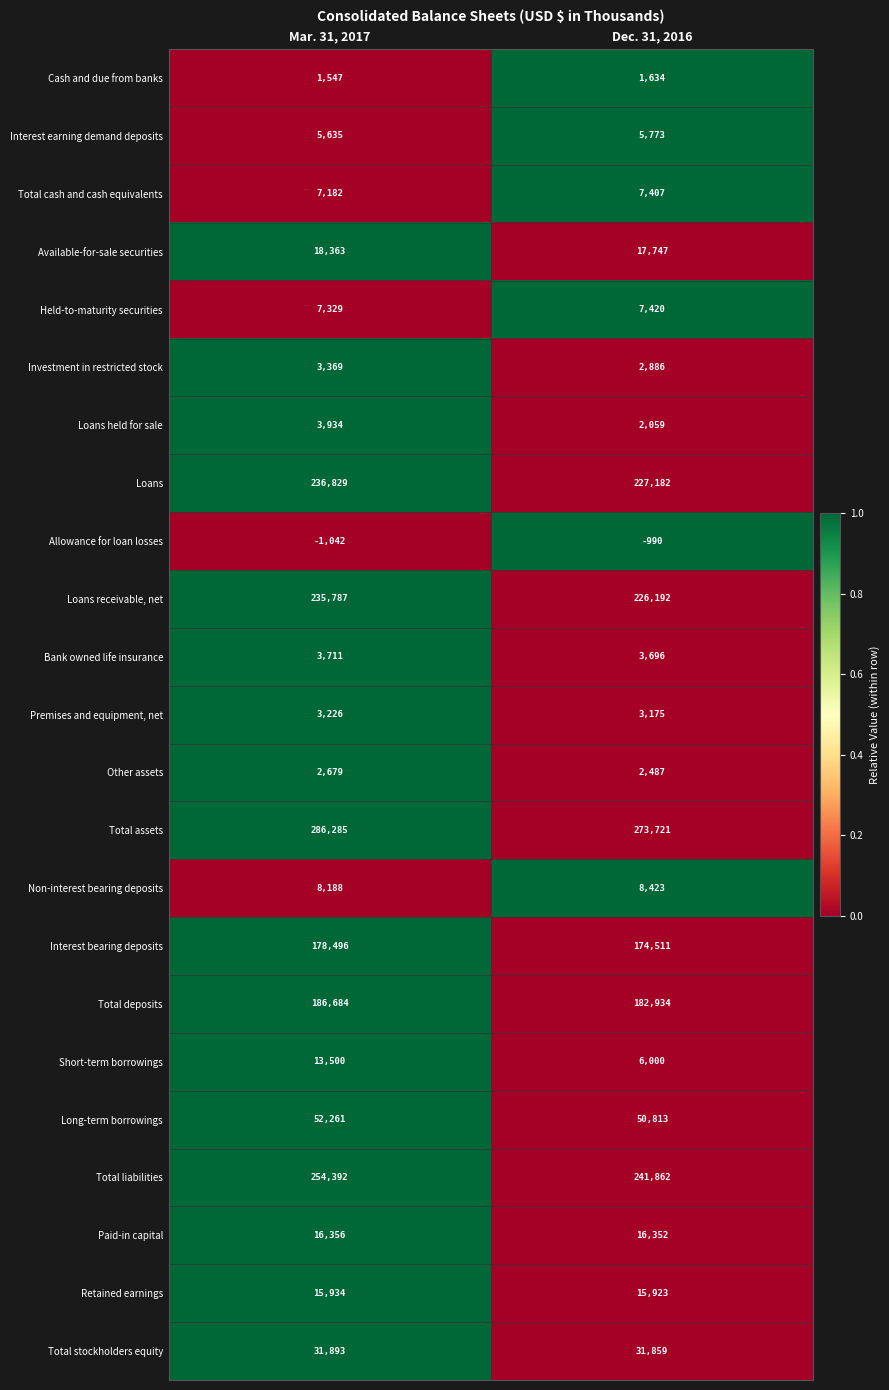

Which series changed the most between Mar. 31, 2017 and Dec. 31, 2016?

Total assets